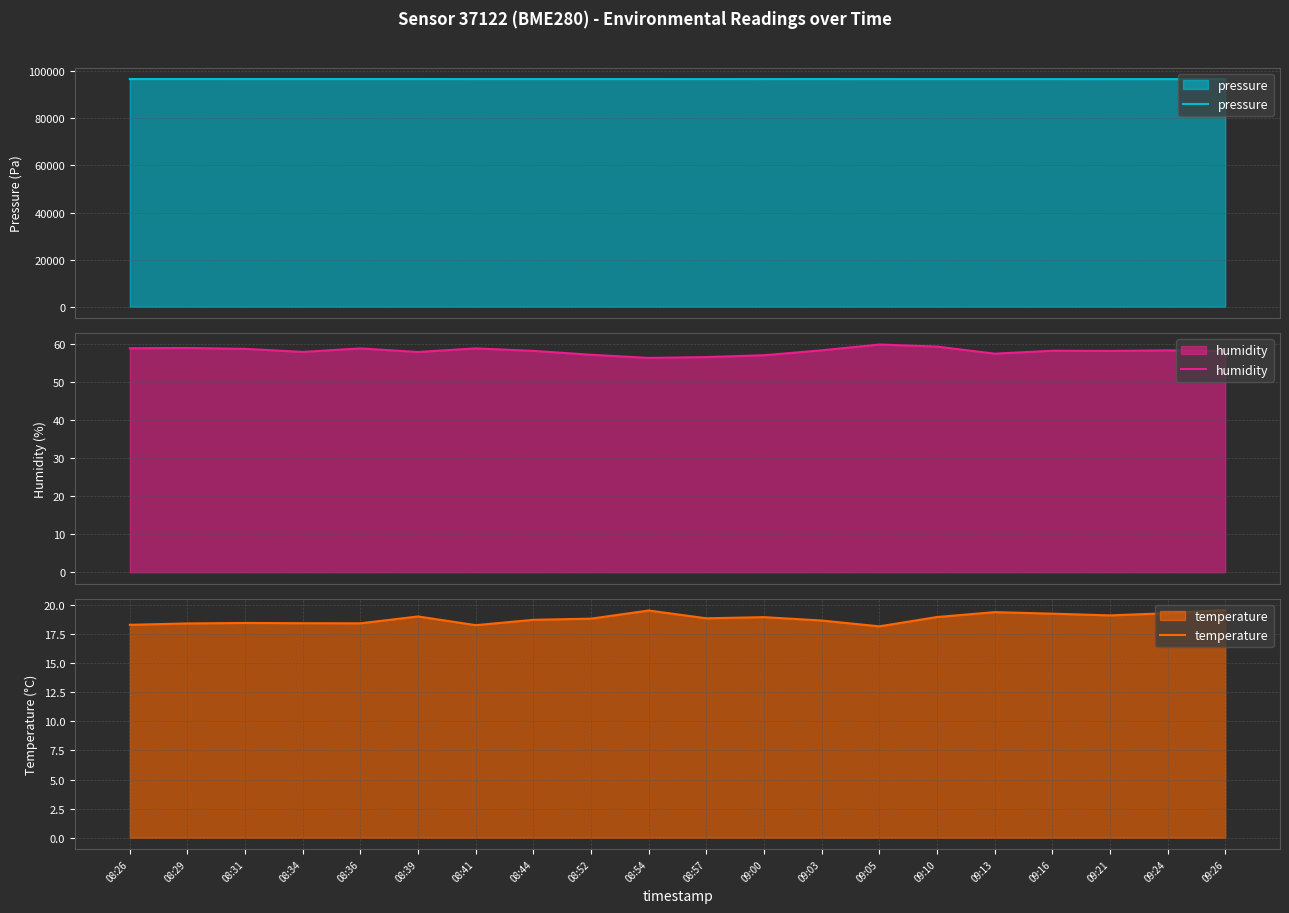

What is the label of the 1st point from the right?

09:26